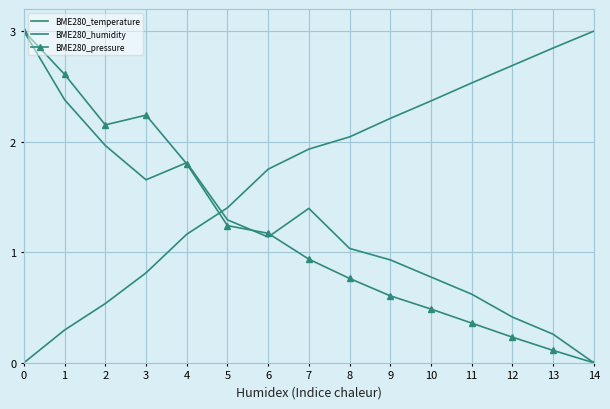

How many interior local peaks does the BME280_pressure series have?

1